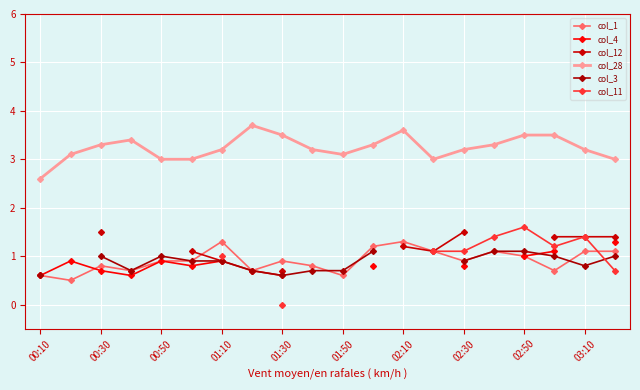

At which category is the sum across all series the highest?

17